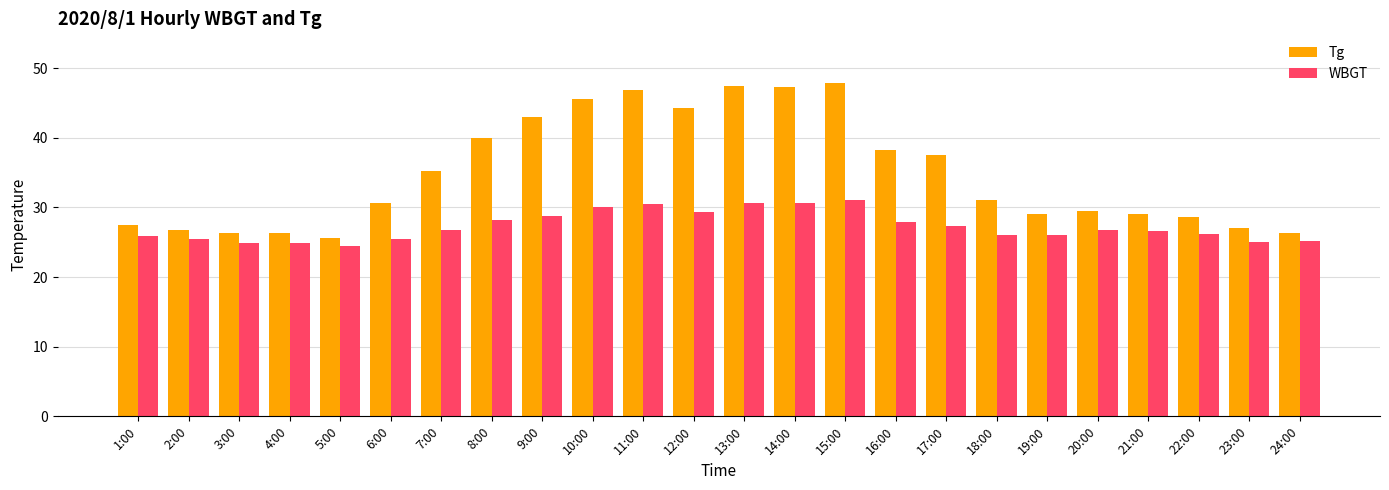

List the series in order of their overall mean, highest first.

Tg, WBGT